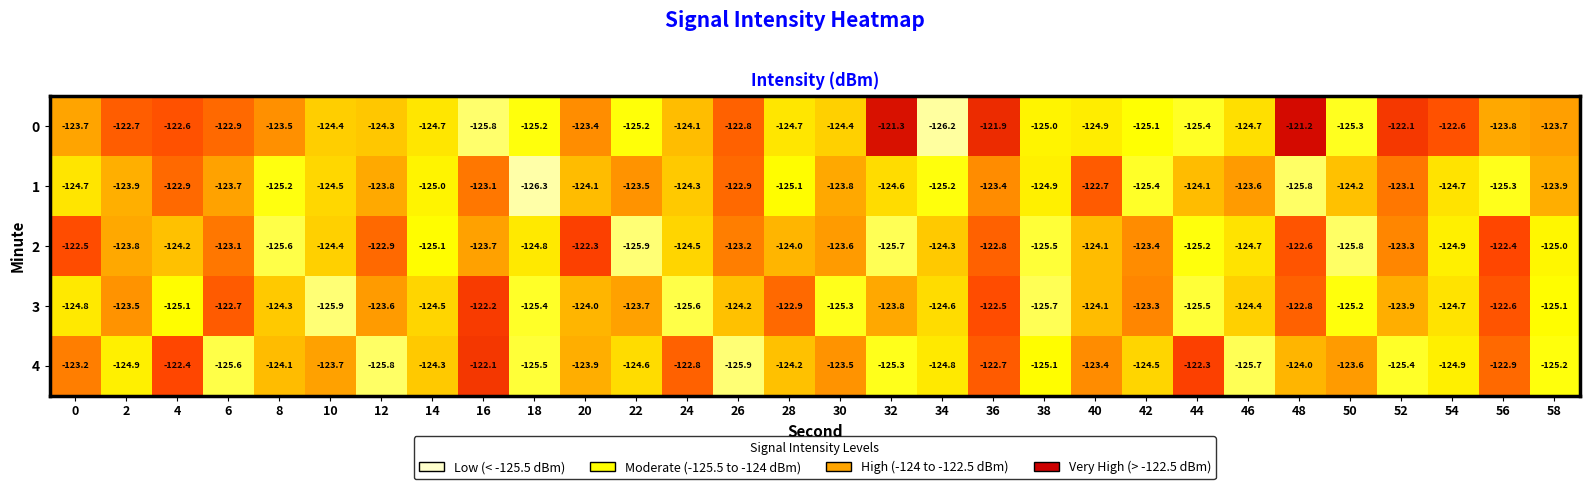

Which series changed the most between 32 and 38?

0